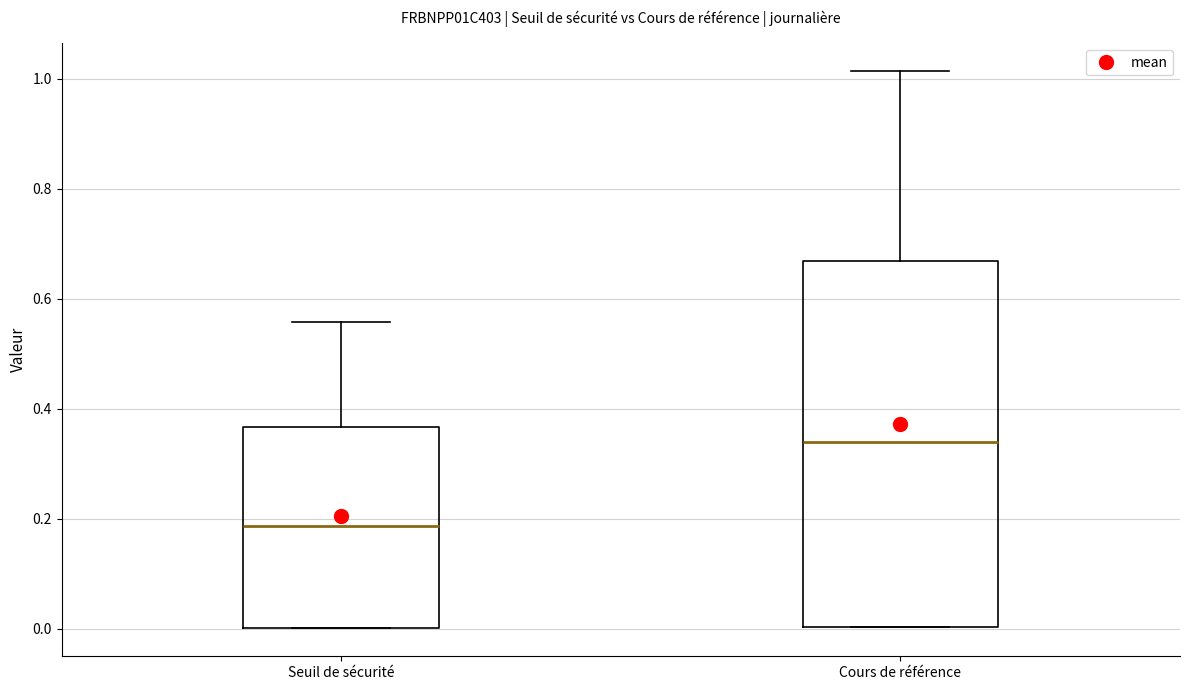

Reading left to right, transcribe this box plot: for each box, give where its median line is, the range the box spans, and where its two whiskers end, as read against the y-axis. The values are not printed on the chart, so give them approximately, as read against the axis.

Seuil de sécurité: median 0.18, box 0.00 to 0.36, whiskers 0.00 to 0.56
Cours de référence: median 0.34, box 0.00 to 0.66, whiskers 0.00 to 1.02